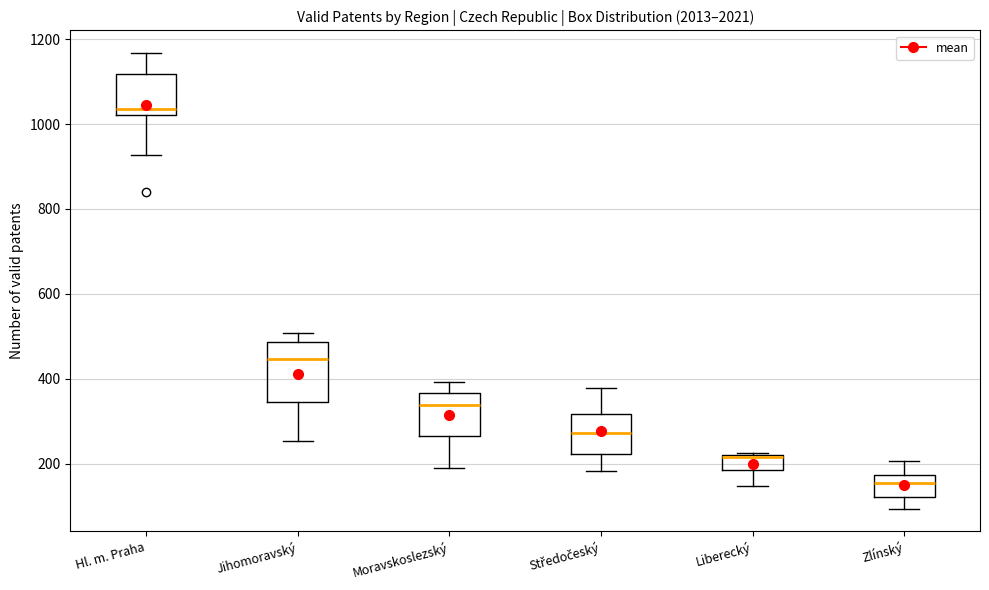

Reading left to right, transcribe this box plot: for each box, give where its median line is, the range the box spans, and where its two whiskers end, as read against the y-axis. The values are not printed on the chart, so give them approximately, as read against the axis.

Hl. m. Praha: median 1040, box 1020 to 1120, whiskers 920 to 1160
Jihomoravský: median 440, box 340 to 480, whiskers 260 to 500
Moravskoslezský: median 340, box 260 to 360, whiskers 200 to 400
Středočeský: median 280, box 220 to 320, whiskers 180 to 380
Liberecký: median 220 (drawn on the box's upper edge), box 180 to 220, whiskers 140 to 220 (just above the box's upper edge)
Zlínský: median 160, box 120 to 180, whiskers 100 to 200